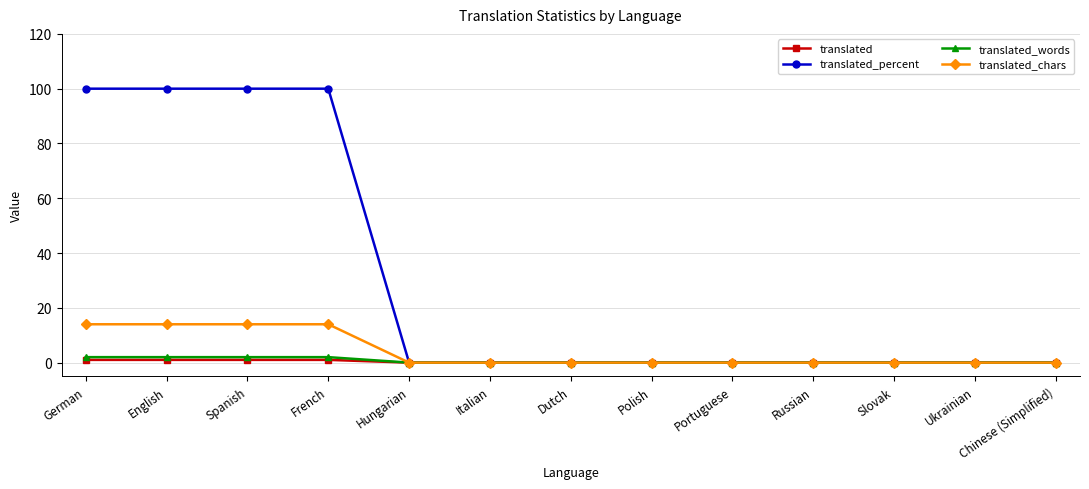

Which series has the largest total across all categories?

translated_percent